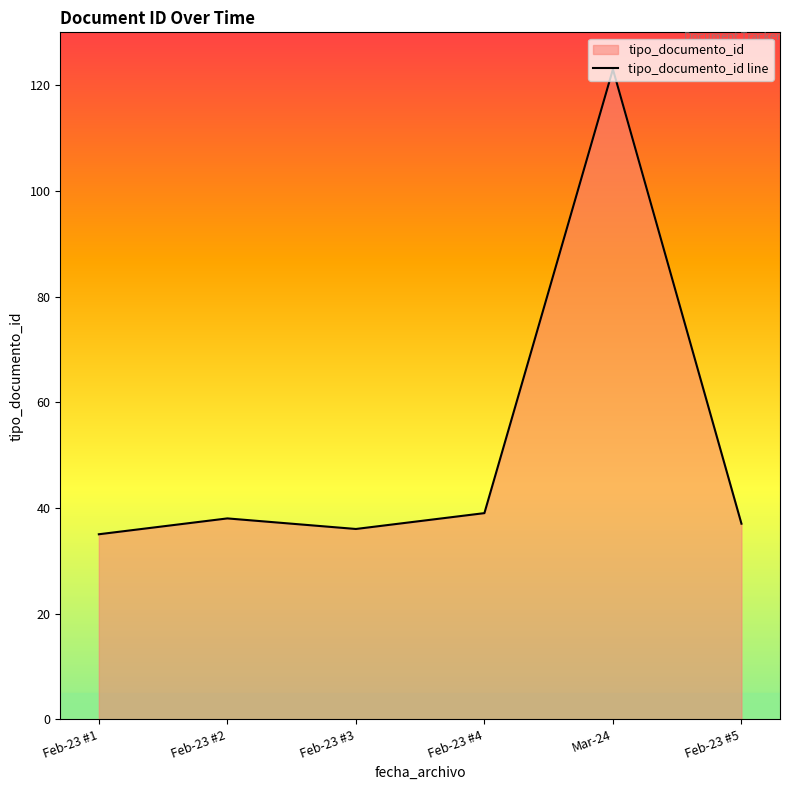

Reading right to left, transcribe all the data shown in this chart.

37	123	39	36	38	35